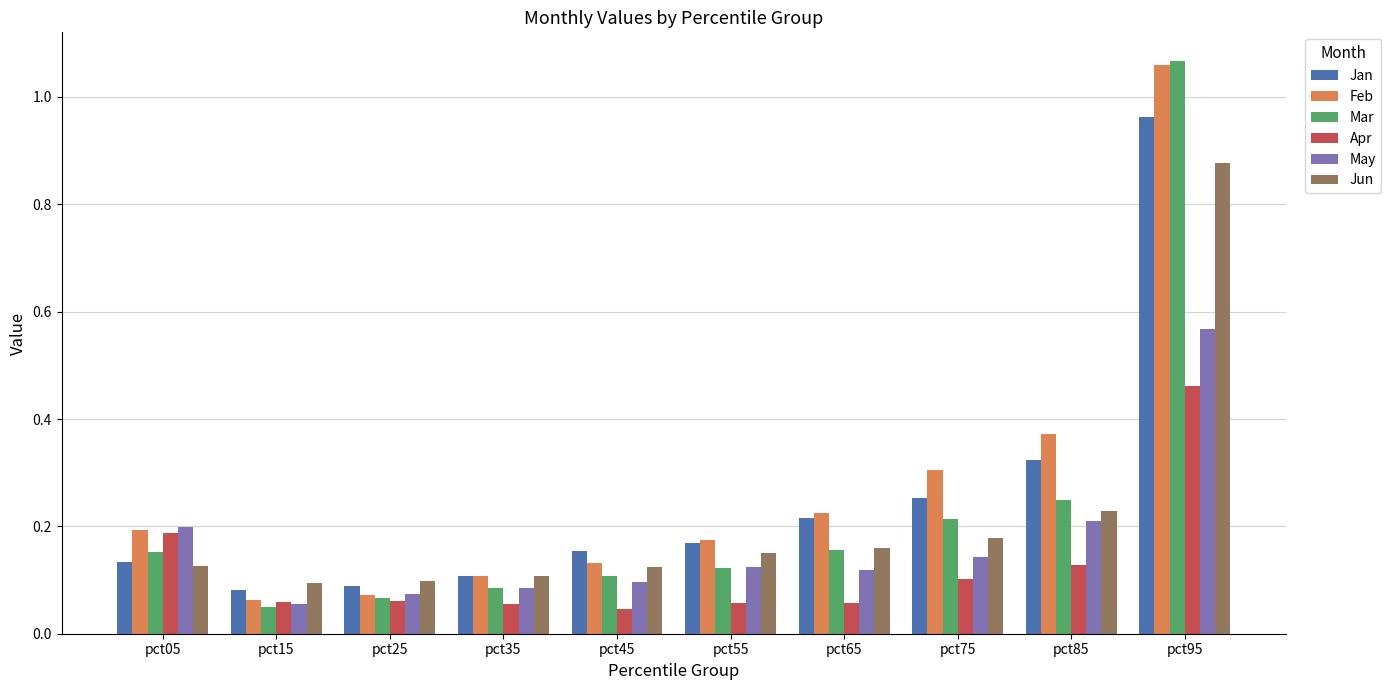

The value of Apr at pct15 is 0.0. True or false?

False